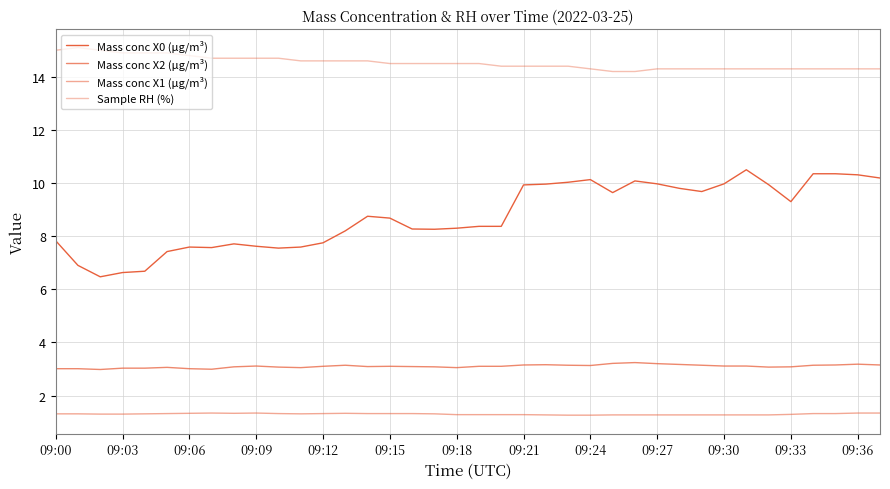

Is this an area chart (filled region under the line)?

No